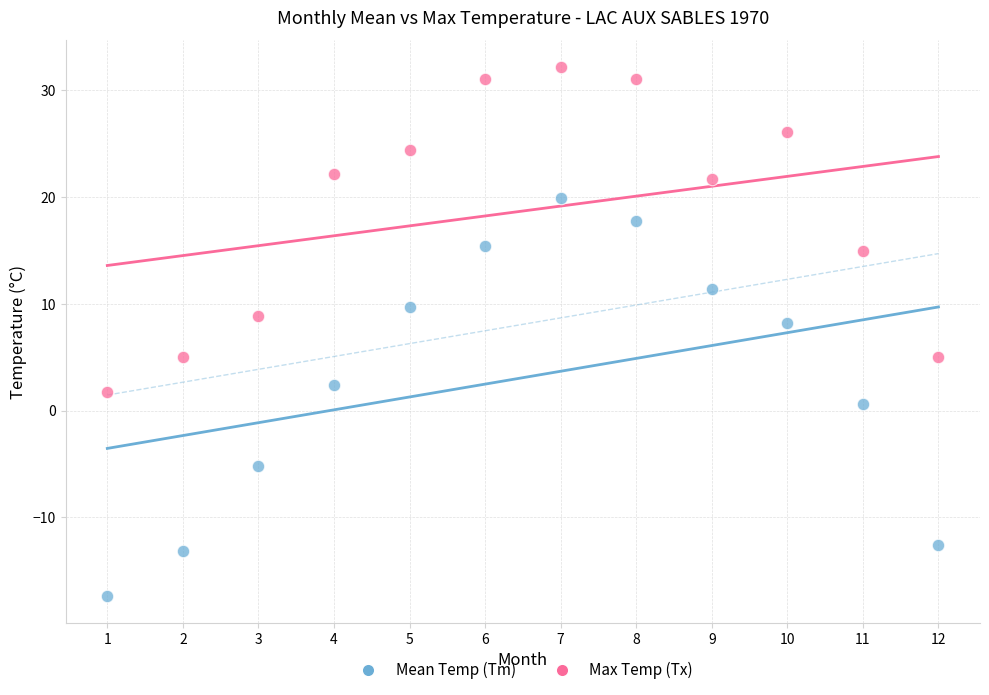

Across all series, what Y value is closest to 7?

8.2